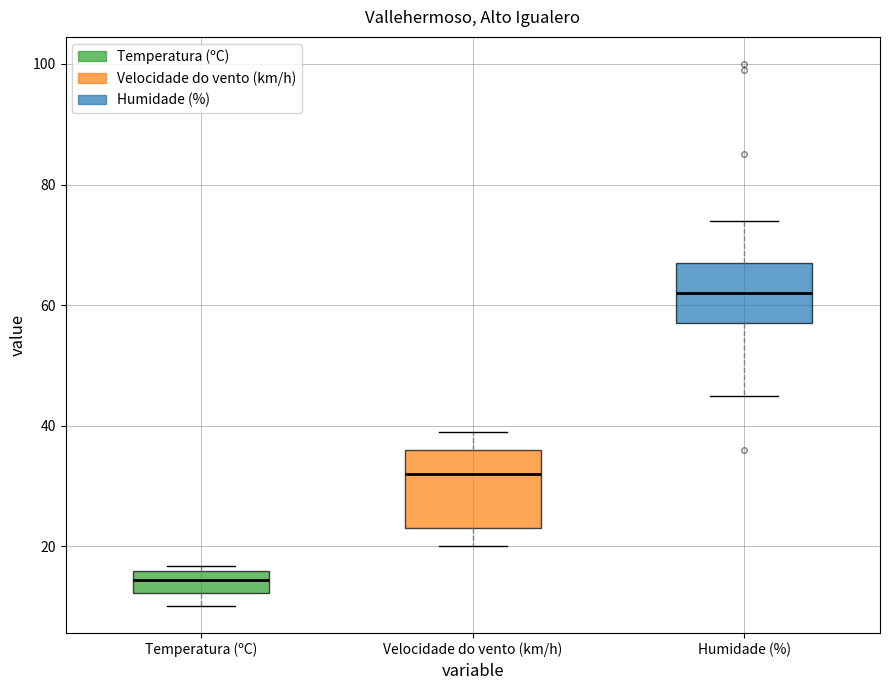

Where is the lower edge of the box for Humidade (%) on the y-axis? The values are not printed on the chart, so give them approximately, as read against the axis.

58